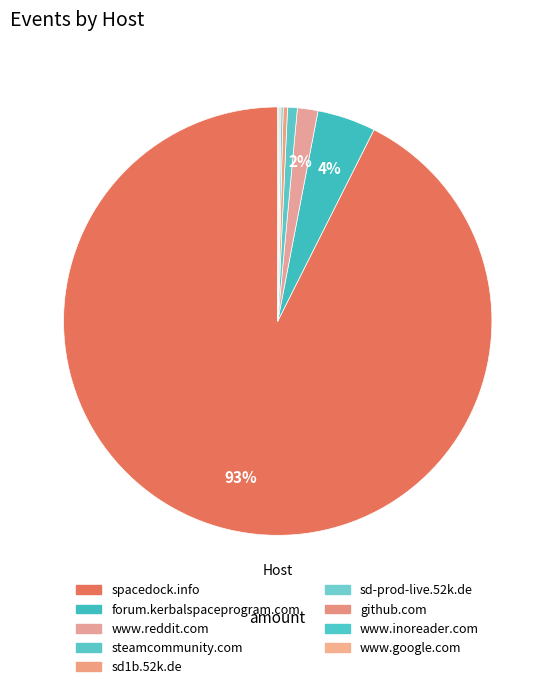

True or false: spacedock.info accounts for 93% of the total.

True